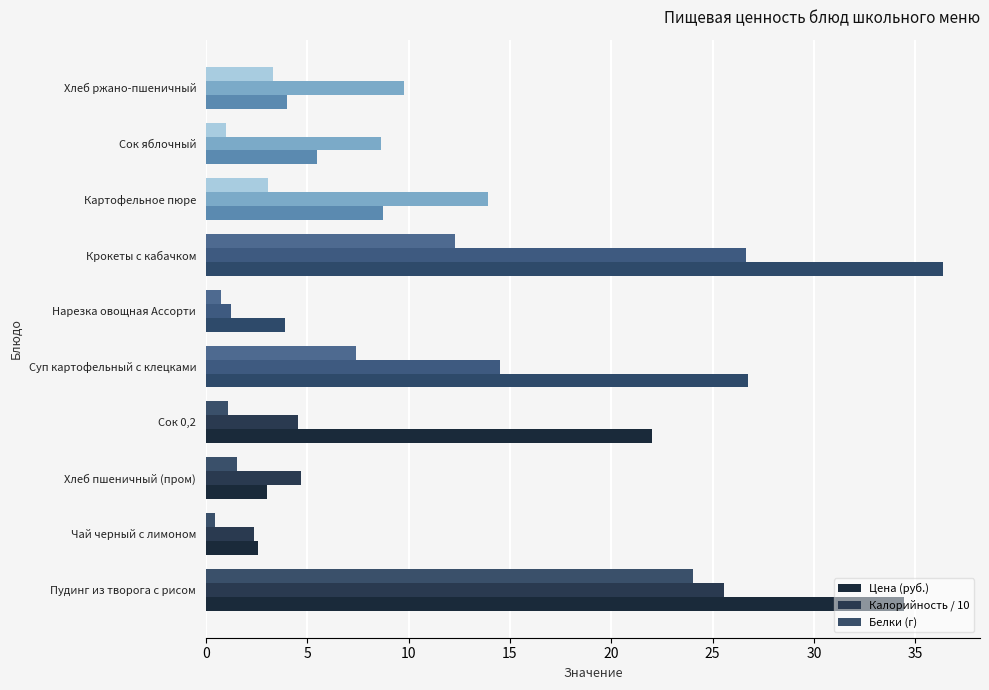

How many series are shown in this chart?

3